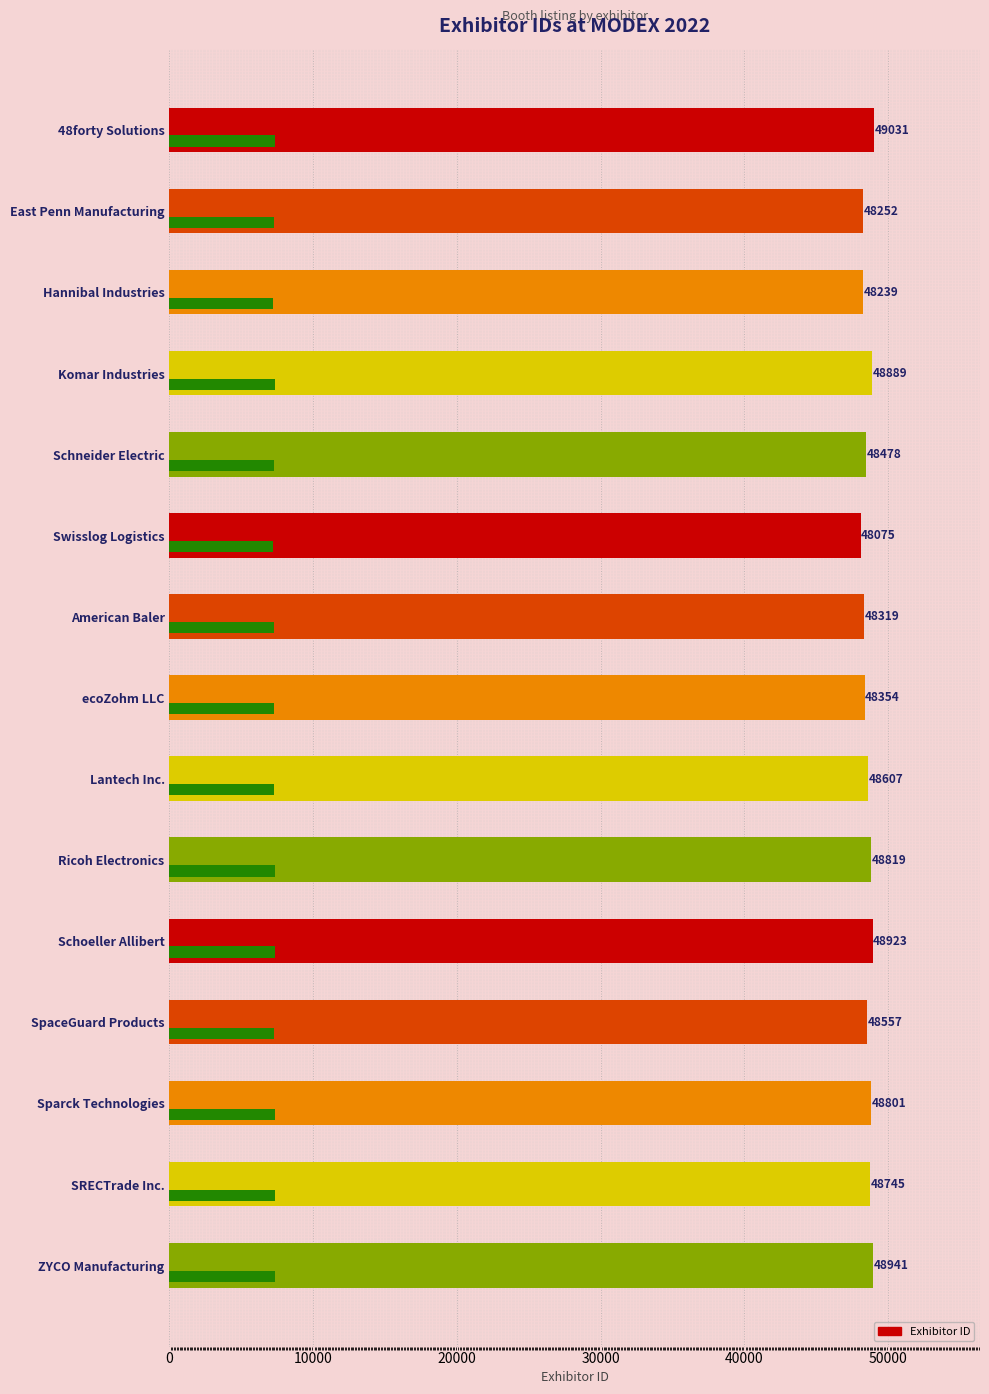

What is the difference between the maximum and minimum values?

956